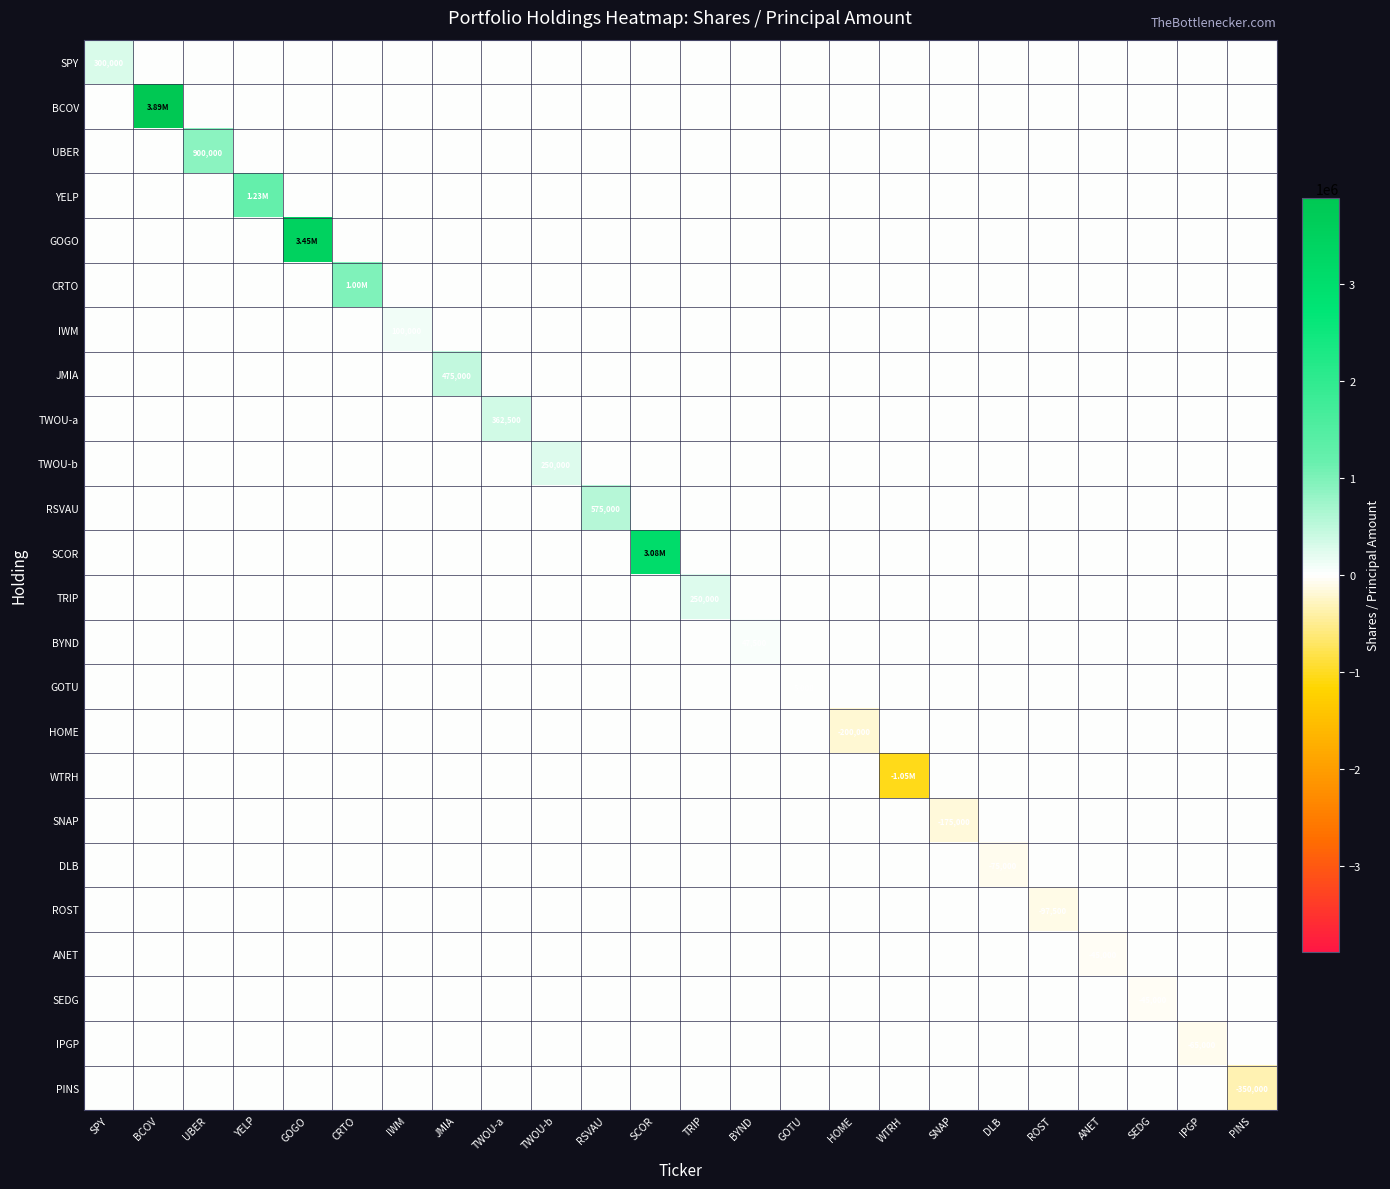

Is it true that YELP equals -757349 at GOGO?

False